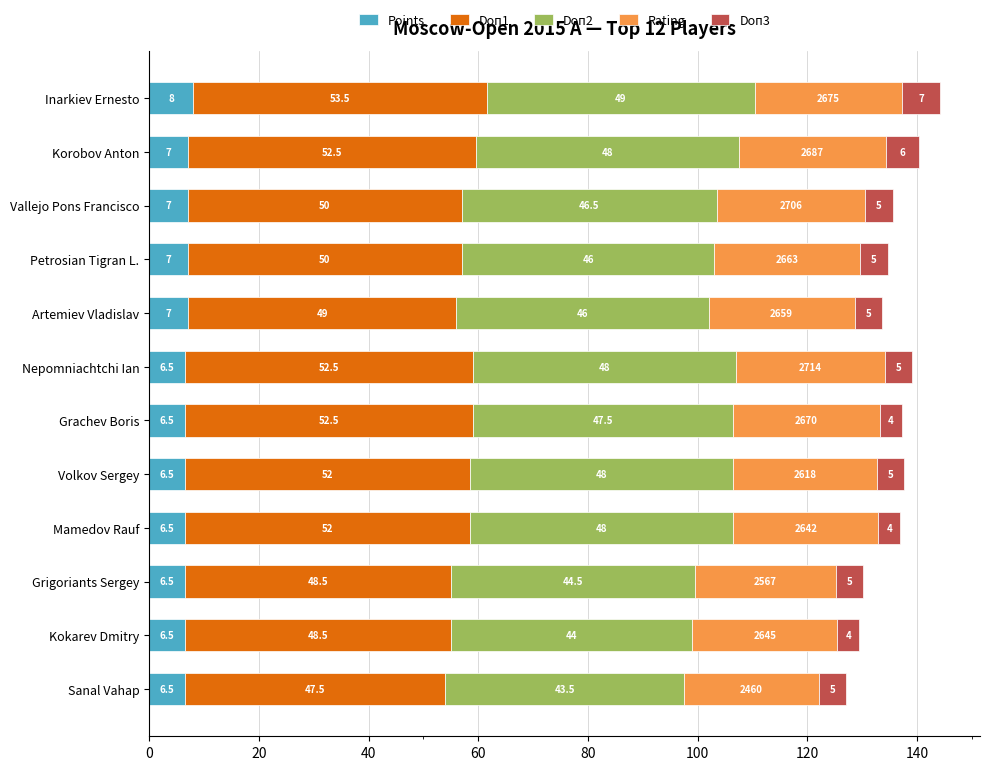

At which label does Points reach its peak?

Inarkiev Ernesto